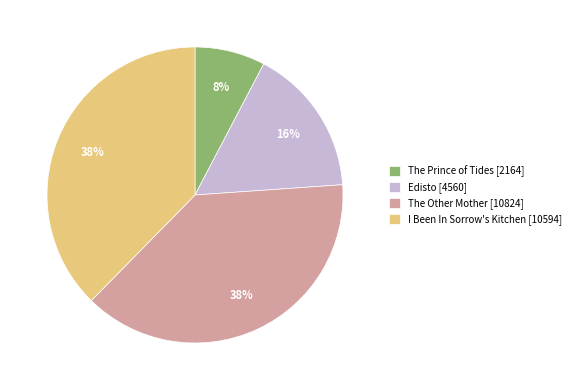

The I Been In Sorrow's Kitchen slice represents 45% of the pie. True or false?

False